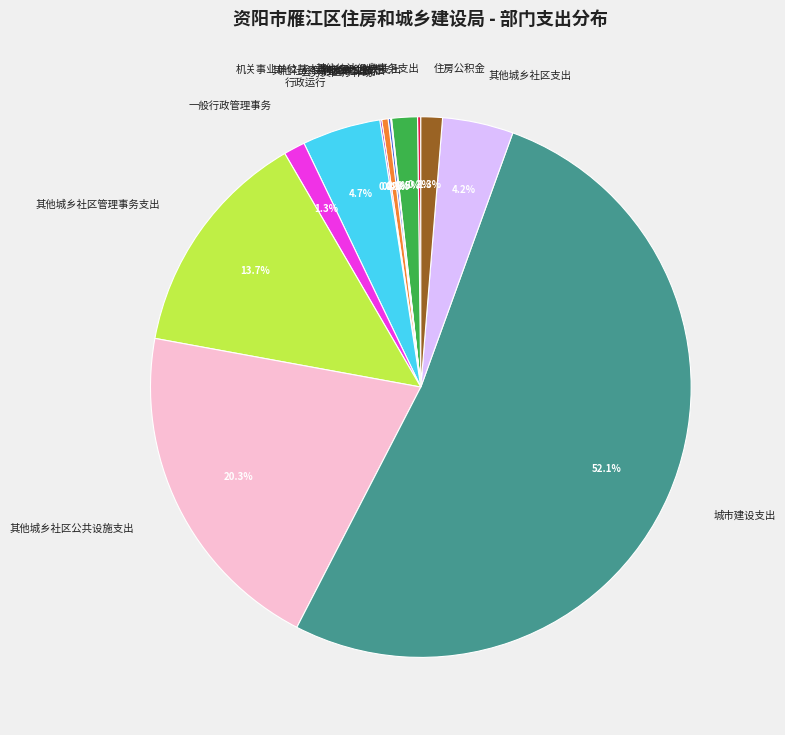

To the nearest percent, what is the difference between the largest and smallest slice percentages?

52%